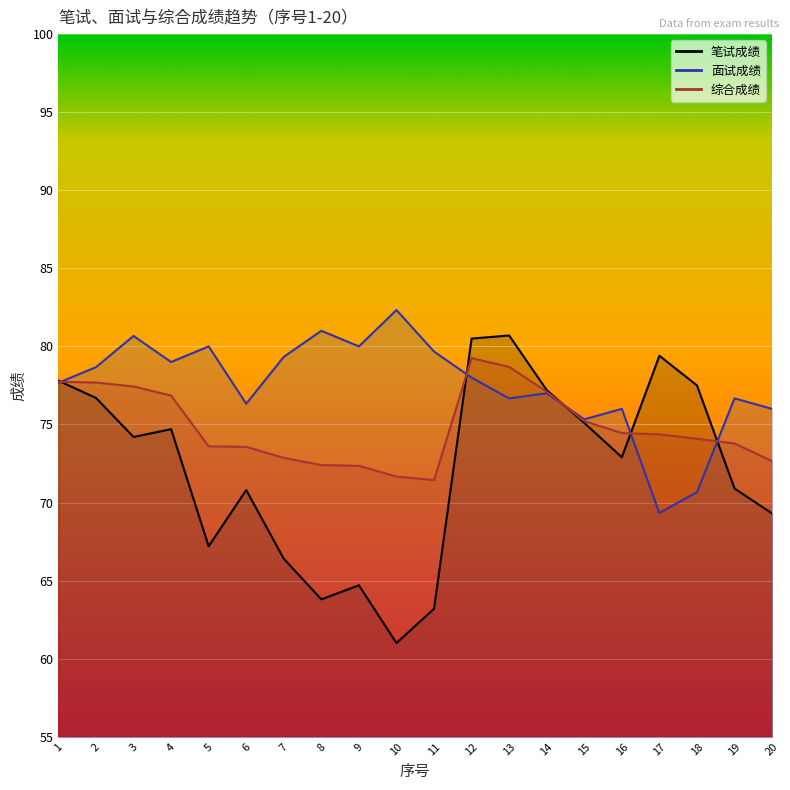

What is the difference between the maximum and minimum values in the 笔试成绩 series?

19.7